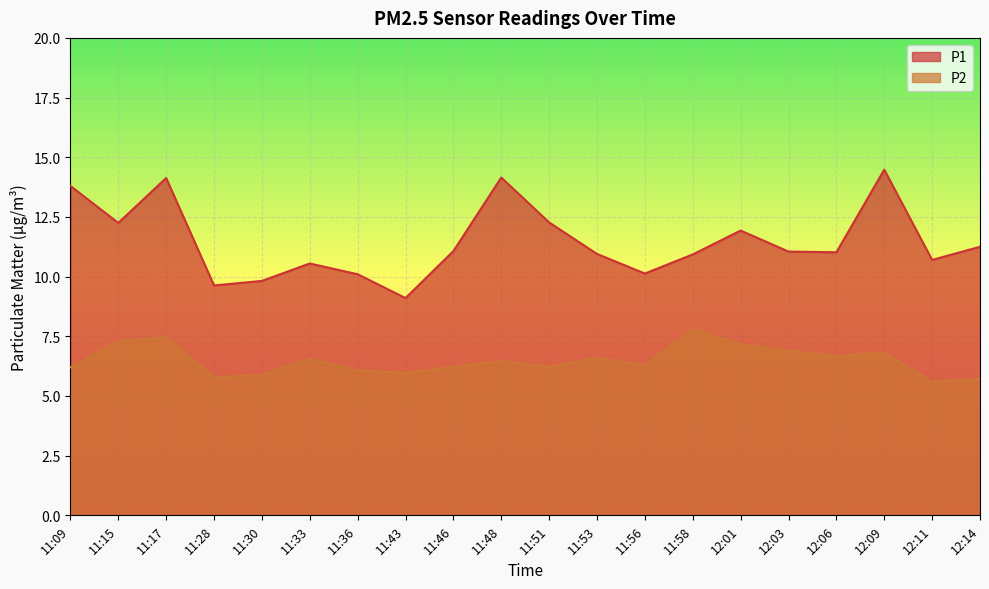

What position from the right is 11:48?

11